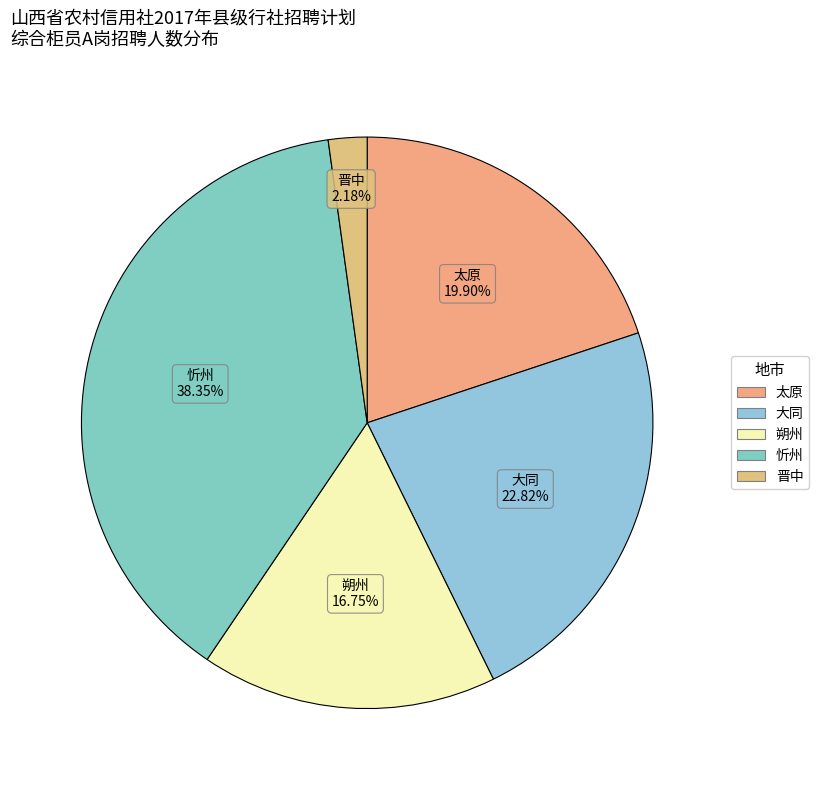

Which slice is the largest?

忻州